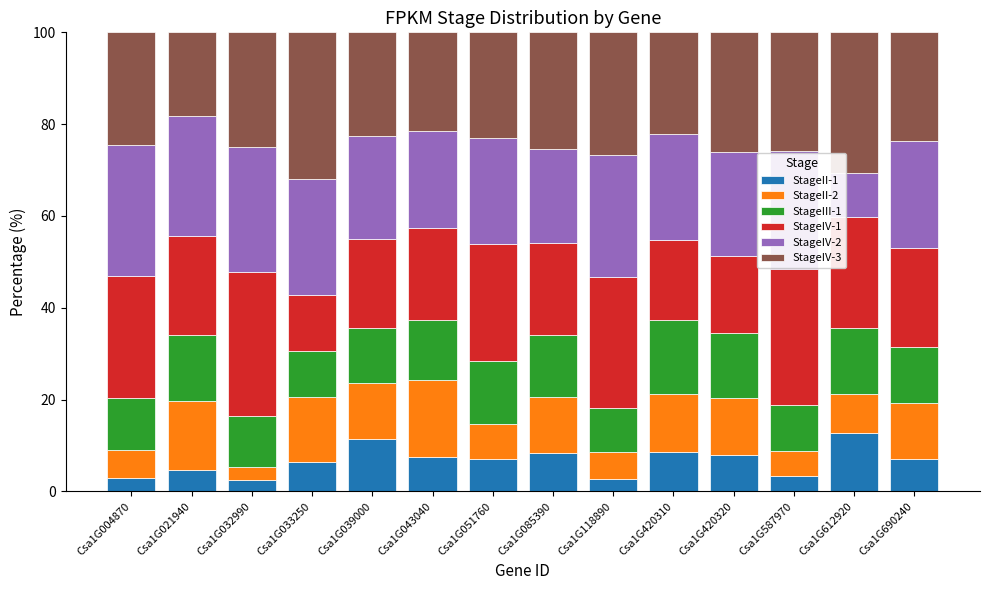

What is the average value of the StageII-1 series?

6.7